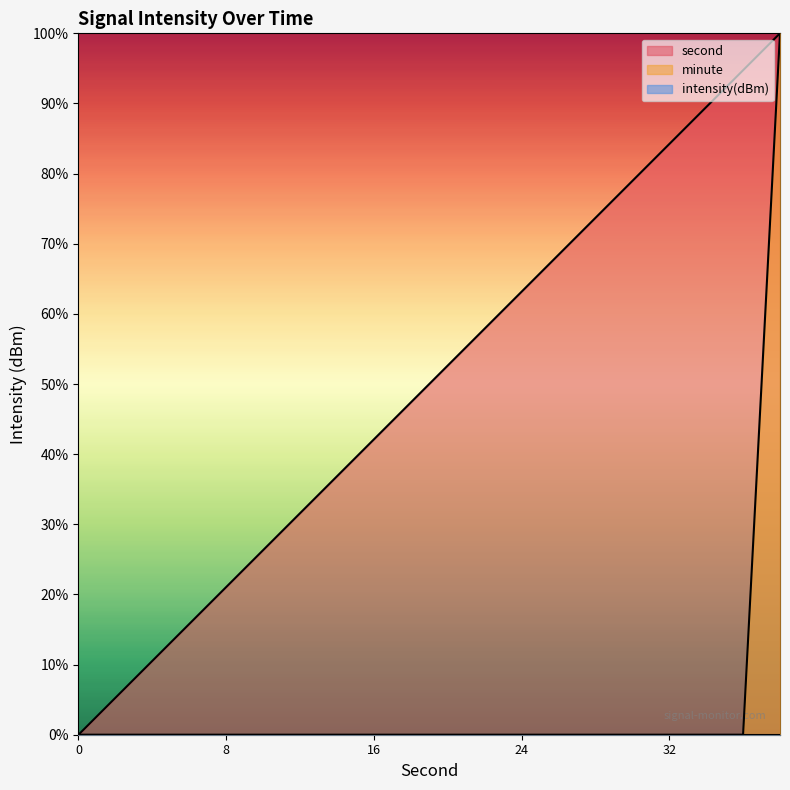

True or false: second has more than 0 interior local peaks.

False